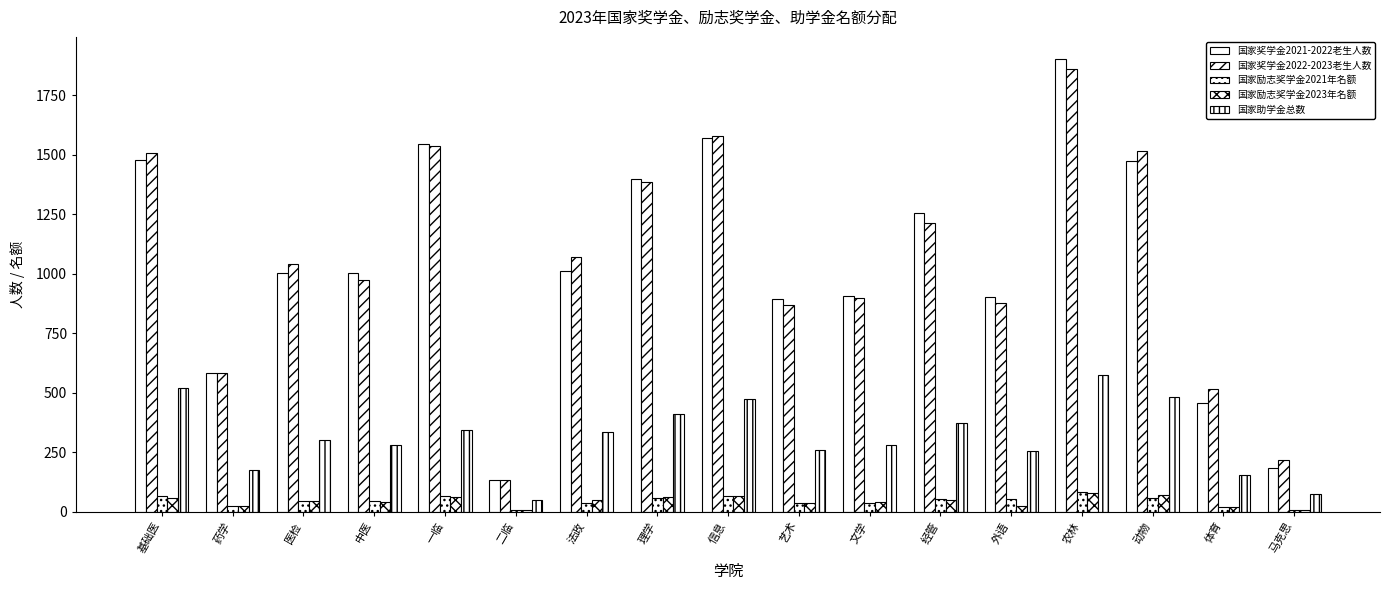

How many groups of bars are there?

17